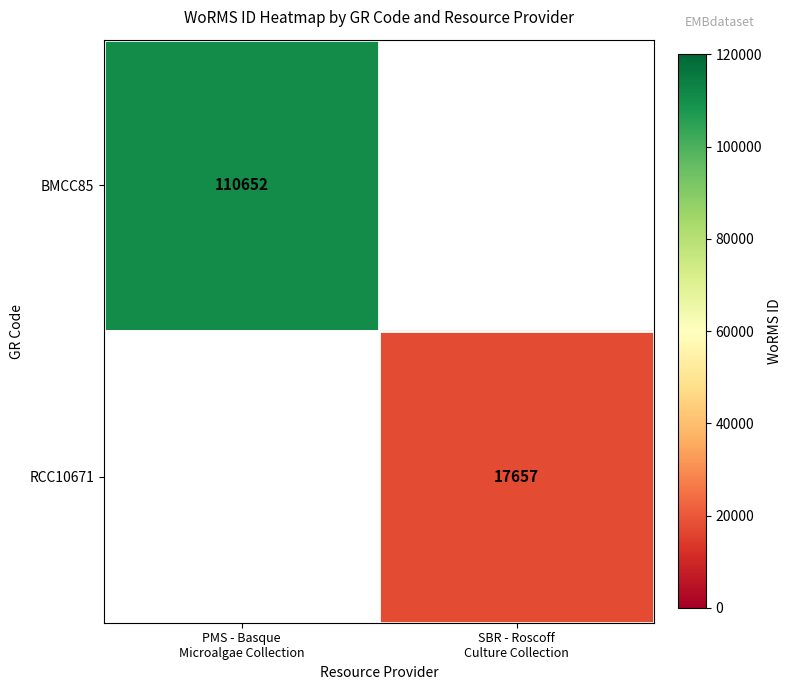

The RCC10671 series shows 31099.2 at SBR - Roscoff Culture Collection. True or false?

False